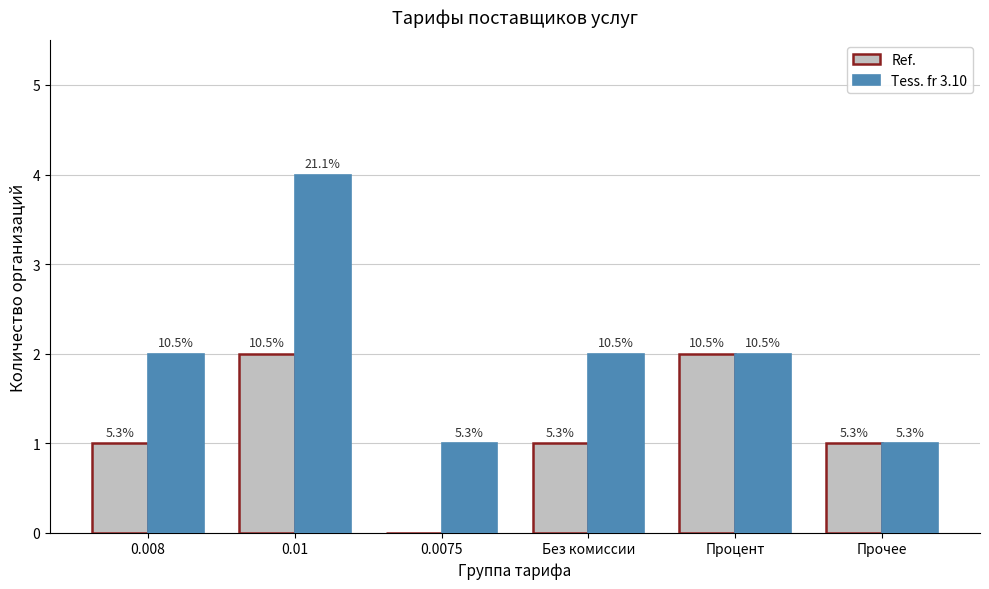

What is the difference between the maximum and minimum values in the Tess. fr 3.10 series?

3